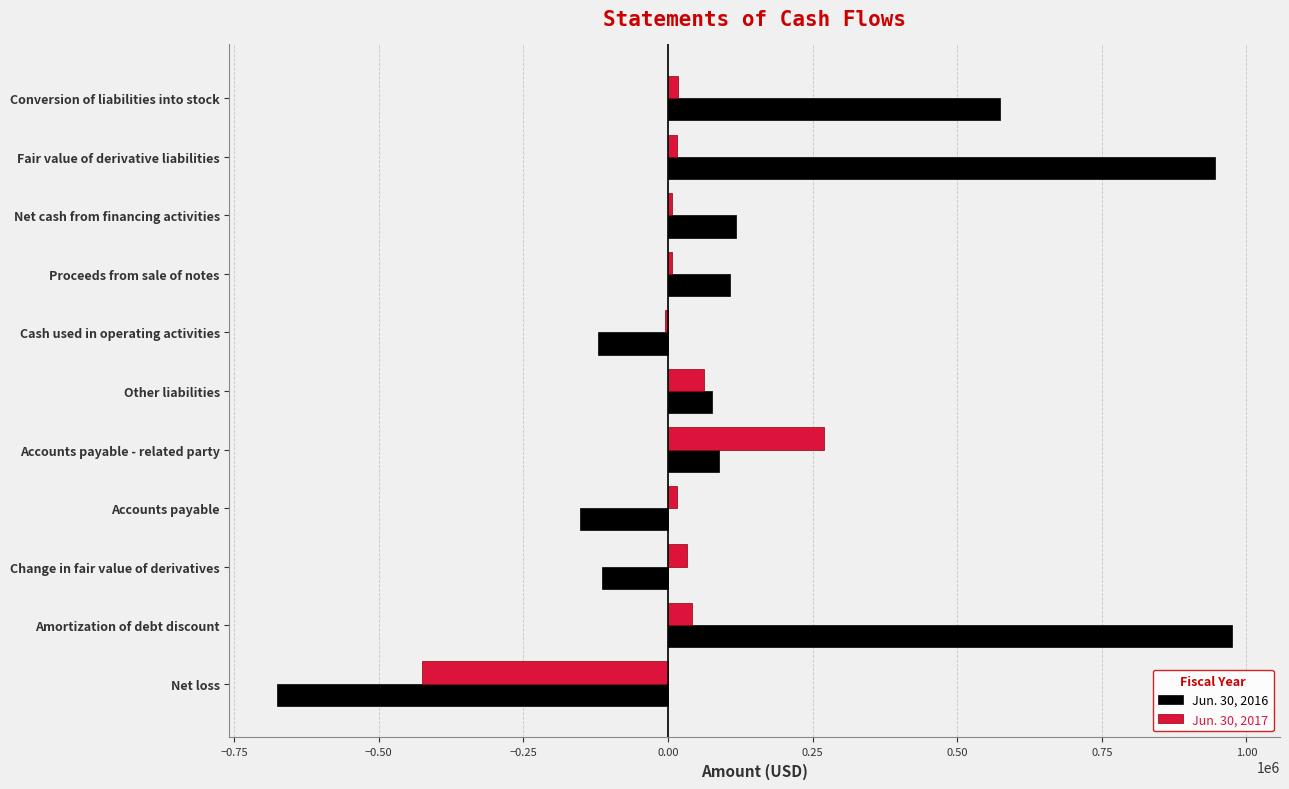

Which series has the largest total across all categories?

Jun. 30, 2016